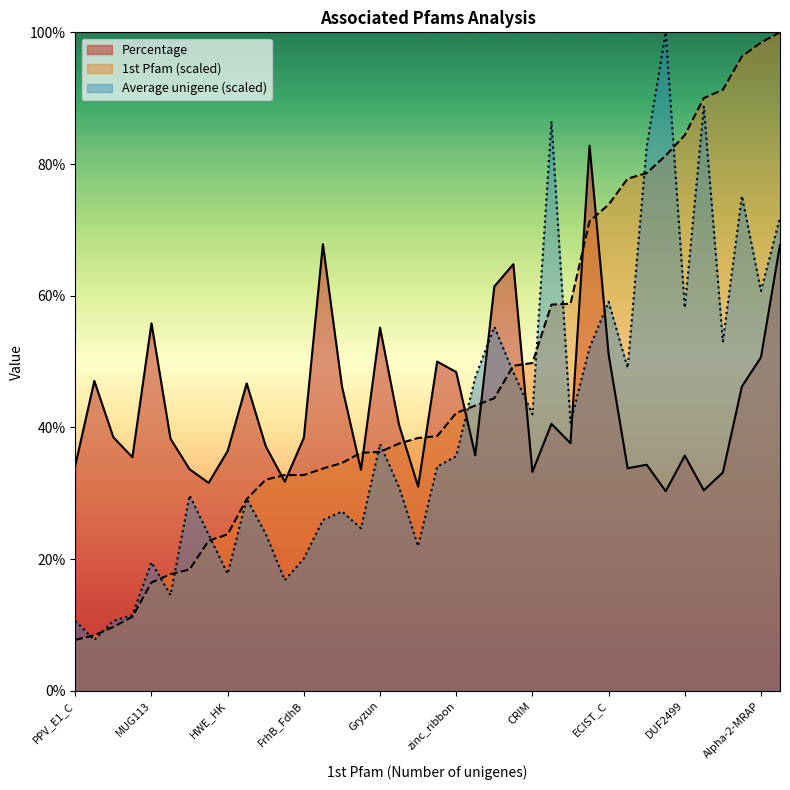

Does the chart display data point markers on the line(s)?

No